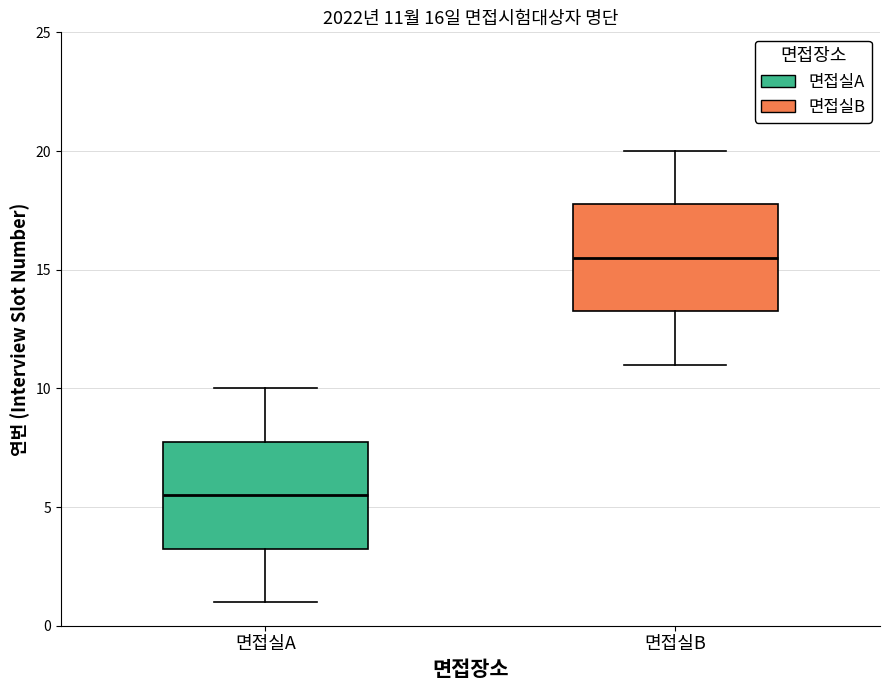

Which box's median line is the lowest?

면접실A